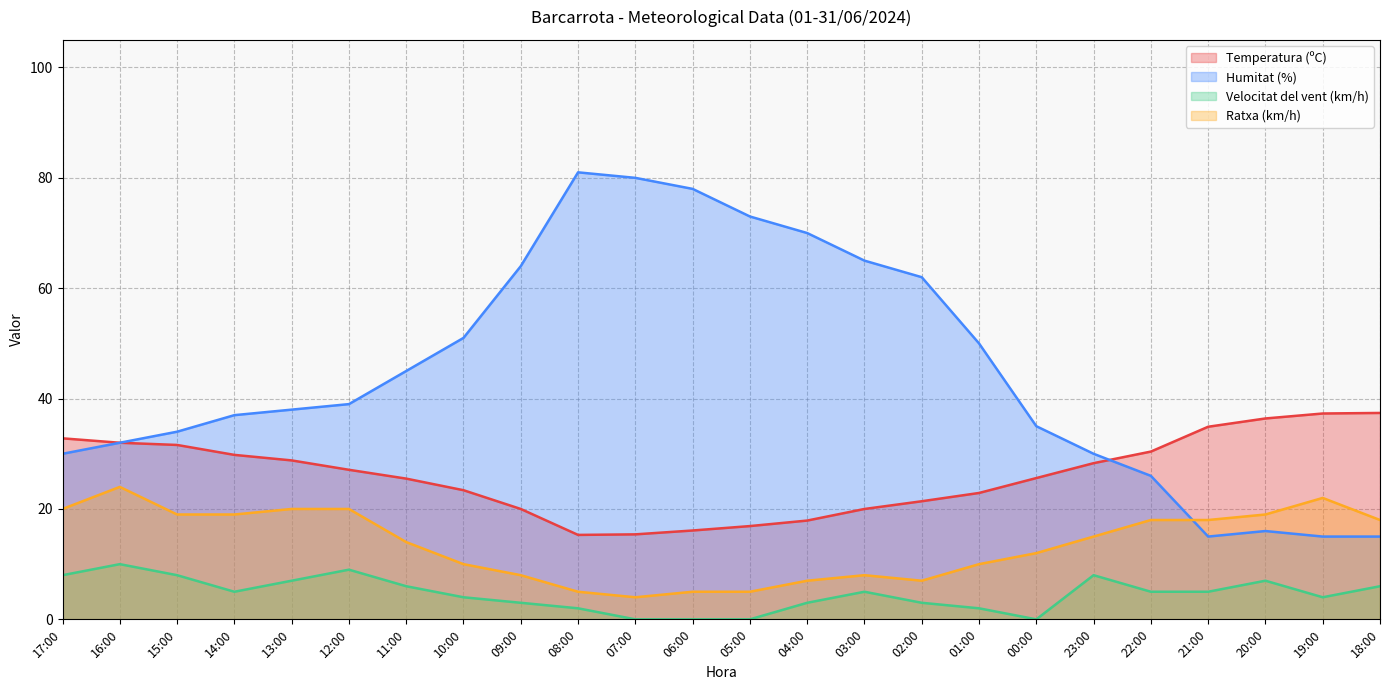

List the series in order of their overall mean, highest first.

Humitat (%), Temperatura (ºC), Ratxa (km/h), Velocitat del vent (km/h)